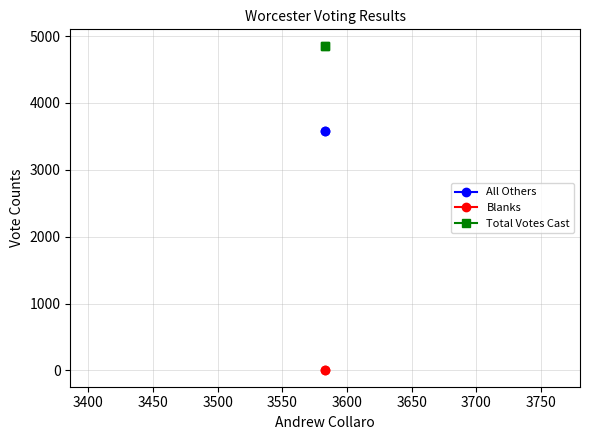

Reading left to right, list all the values displayed in this chart.

All Others: 3583	3583
Blanks: 0	0
Total Votes Cast: 4857	4857